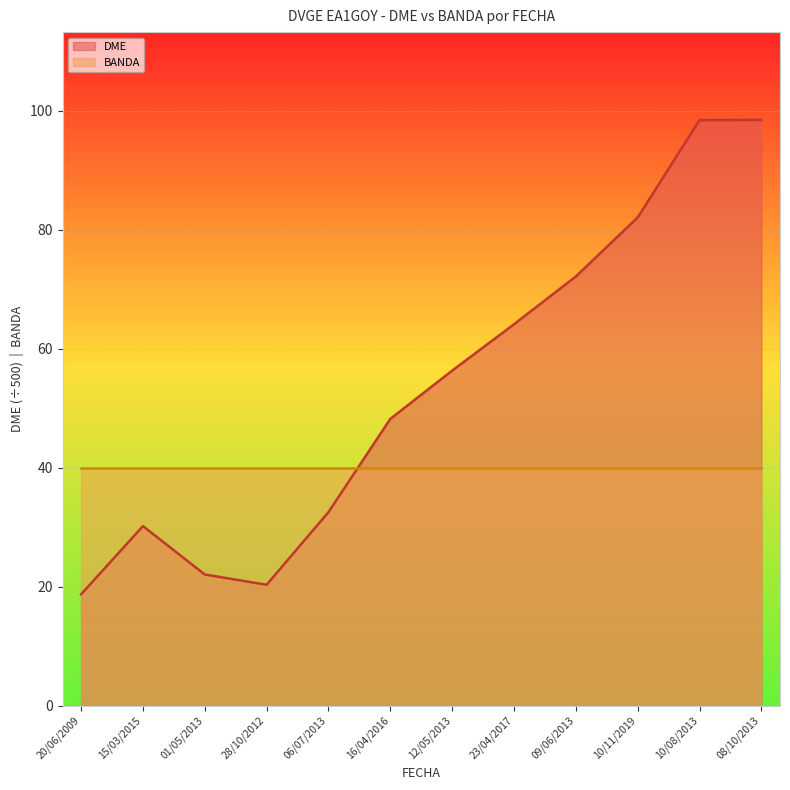

Where is the data nearest to the value 58?

12/05/2013